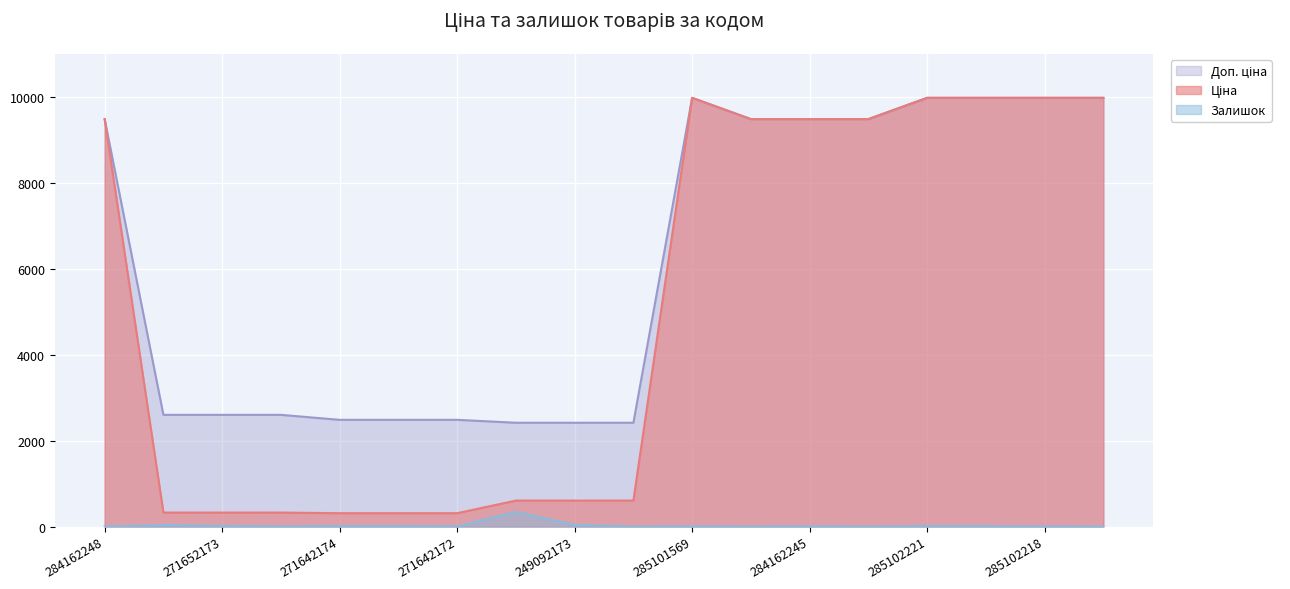

List the labels in order of Ціна value, smallest first.

271642174, 271642173, 271642172, 271652174, 271652173, 271652172, 249092174, 249092173, 249092172, 284162248, 284162246, 284162245, 284162244, 285101569, 285102221, 285102219, 285102218, 285102216